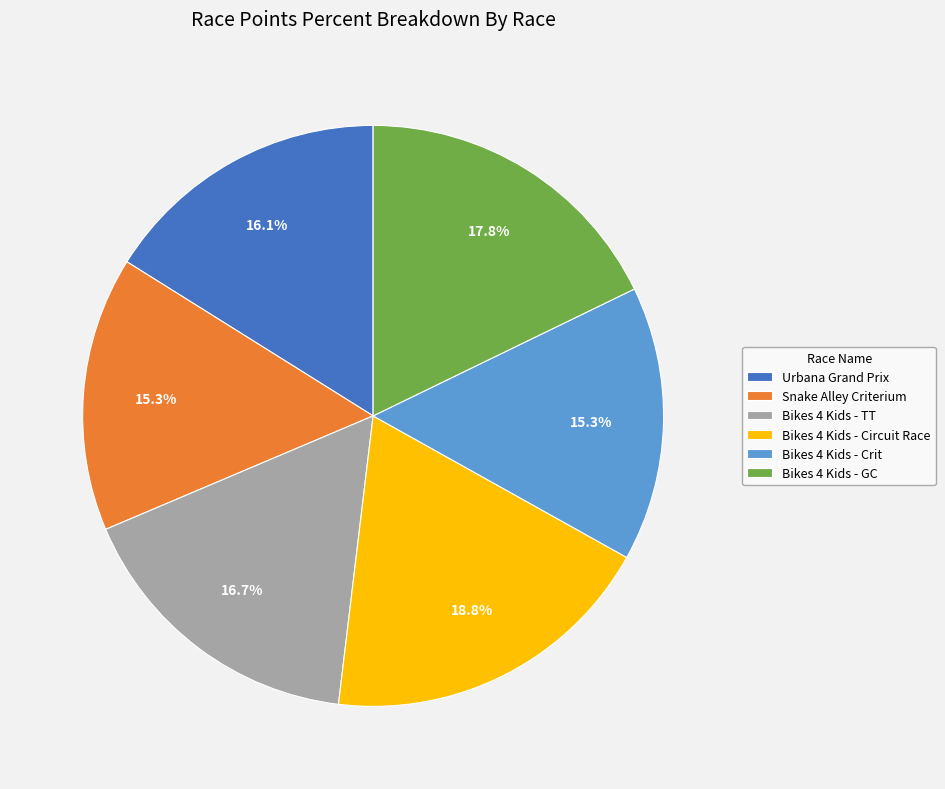

To the nearest percent, what is the difference between the largest and smallest slice percentages?

4%